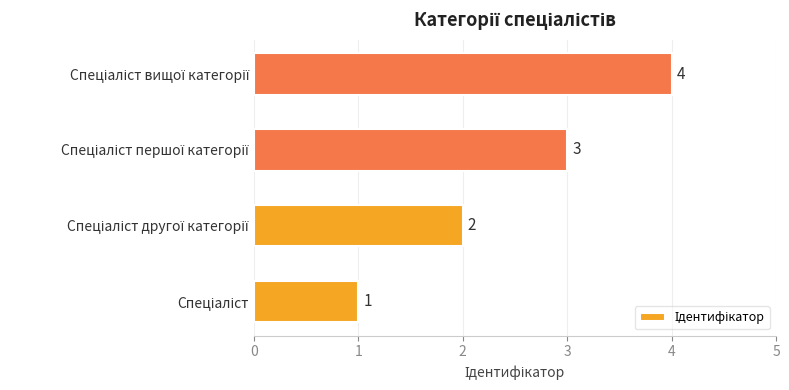

How many values are between 2 and 4?

3